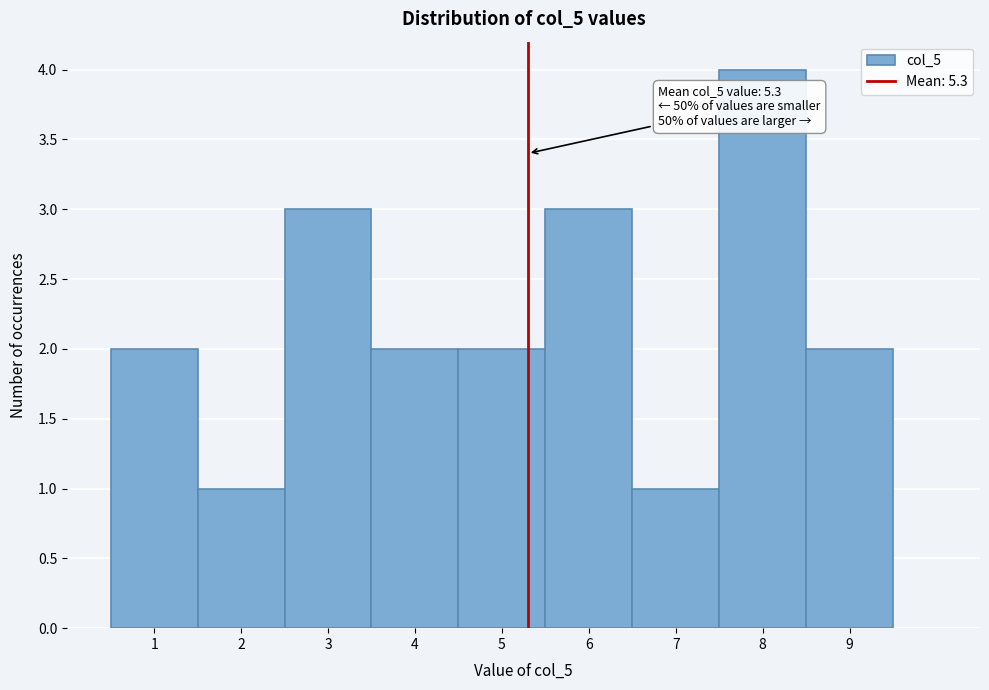

Over which range of the x-axis is the bar tallest?

7.5 to 8.5